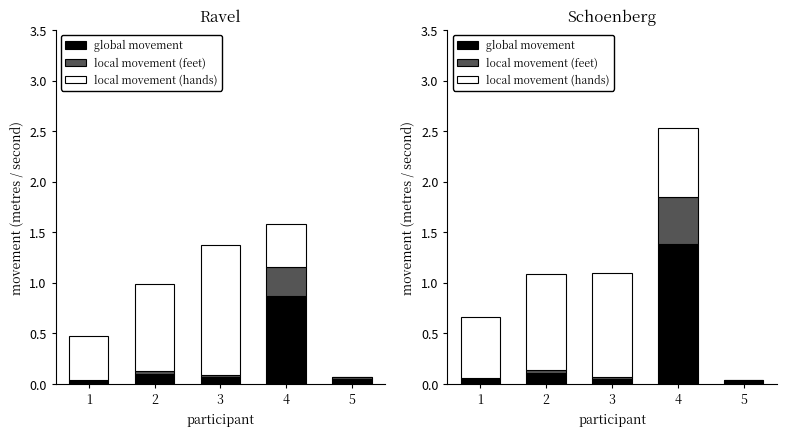

Are the bars horizontal?

No